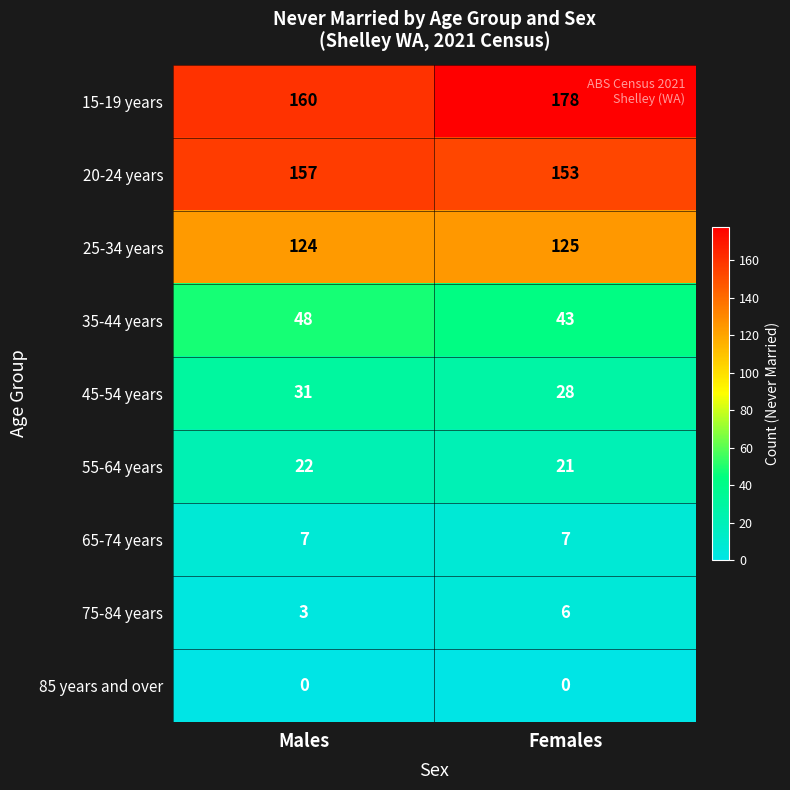

What is the sum of all 25-34 years values?

249